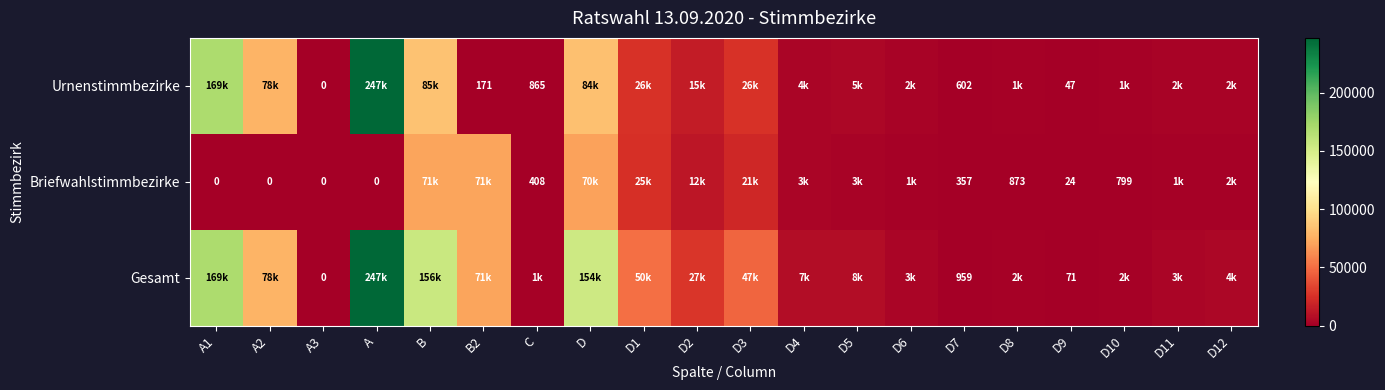

What is the sum of the Briefwahlstimmbezirke values at A3 and D8?

873